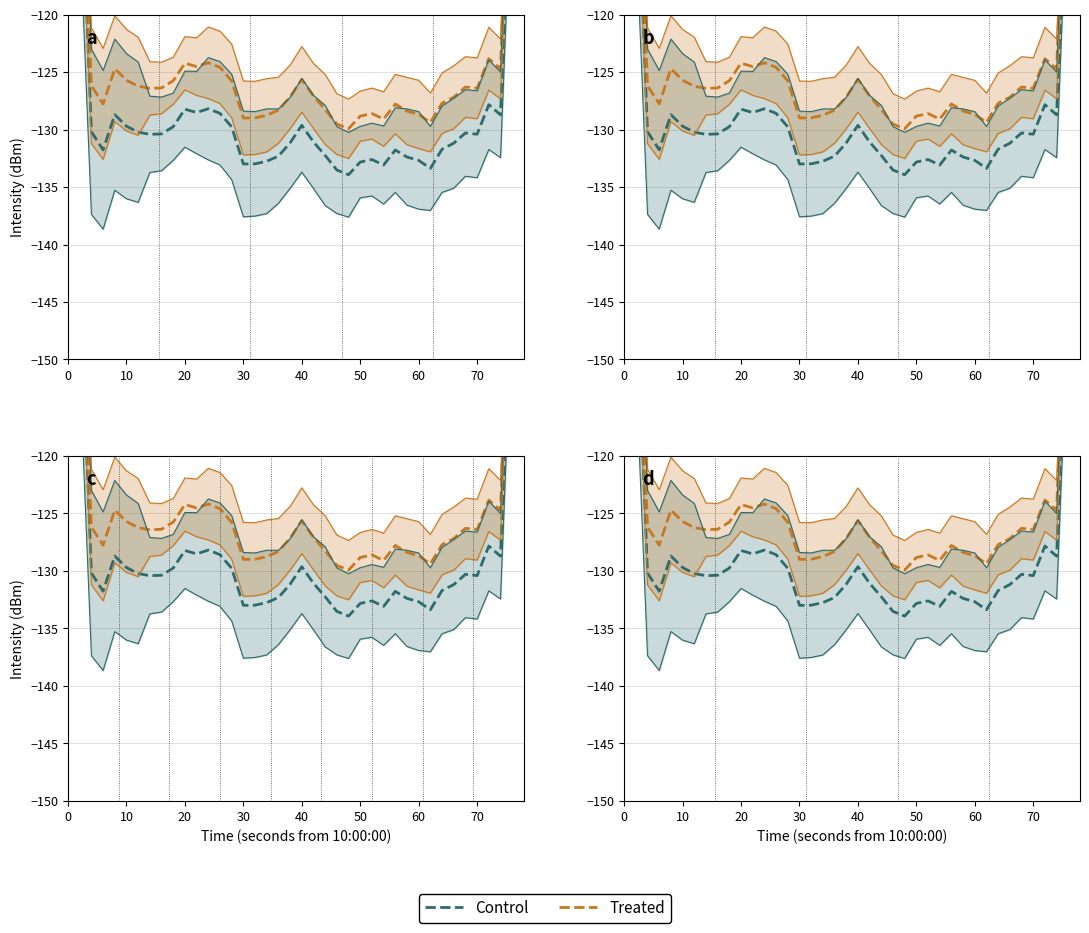

Which series has the largest range (max minus min)?

Control